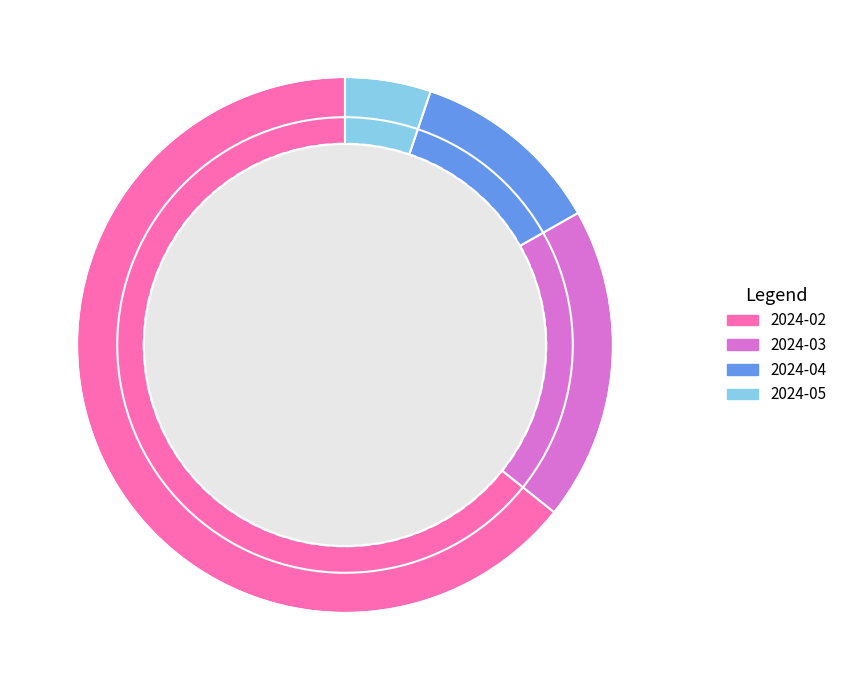

Which slice is the largest?

2024-02